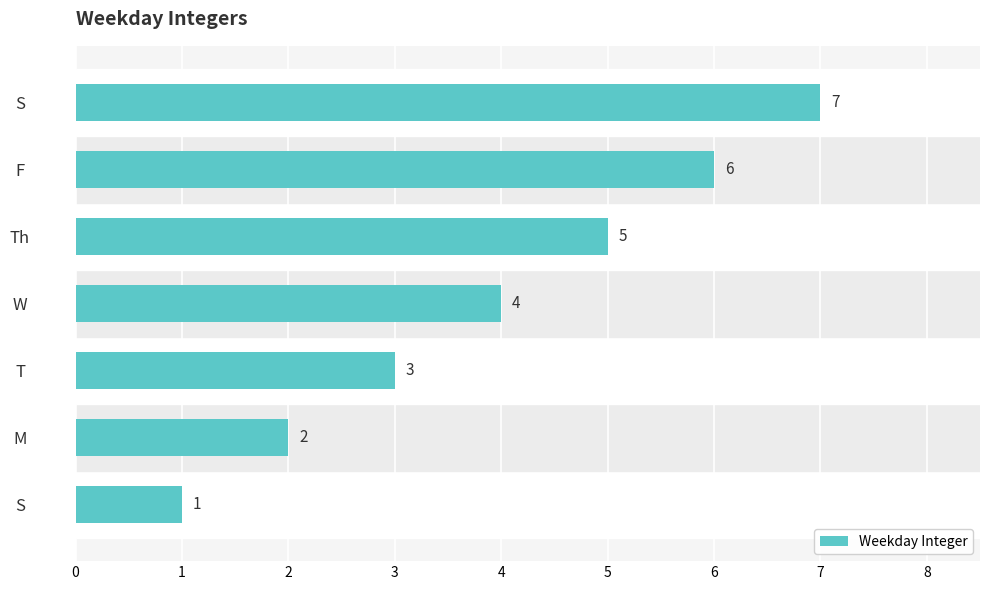

What is the minimum value shown in the chart?

1